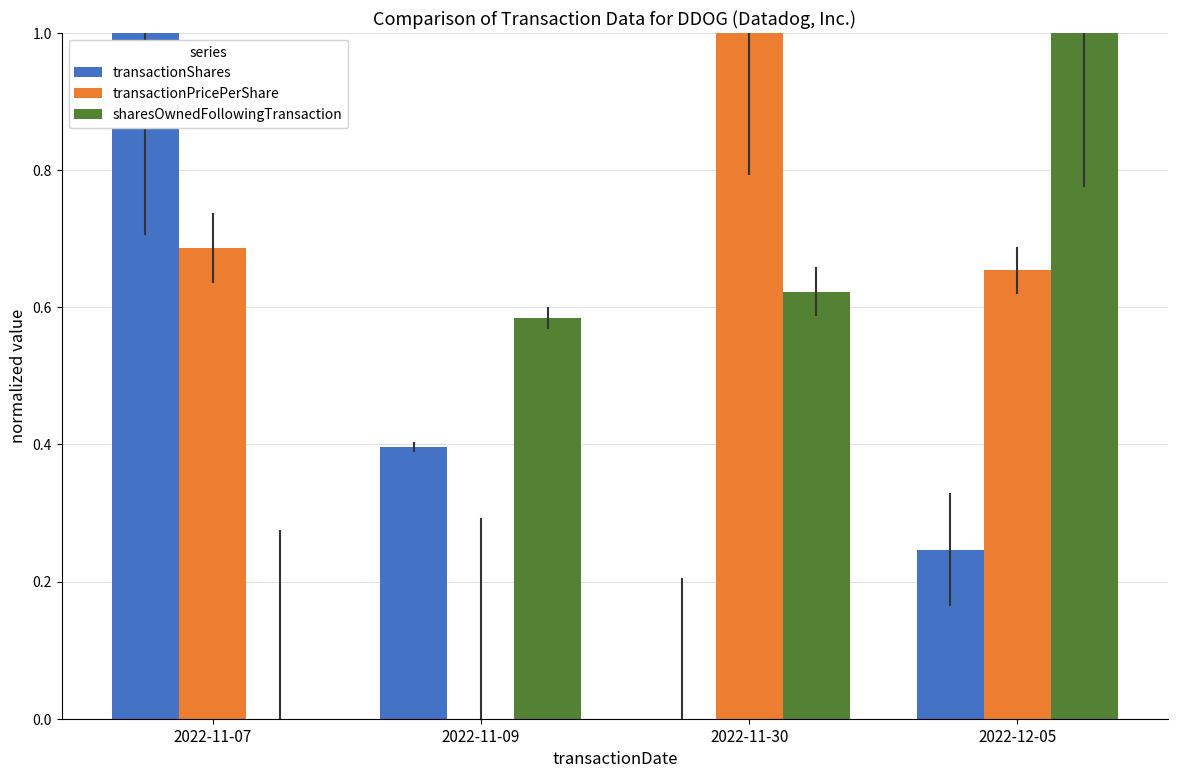

What is the difference between the transactionPricePerShare values at 2022-12-05 and 2022-11-30?

0.3